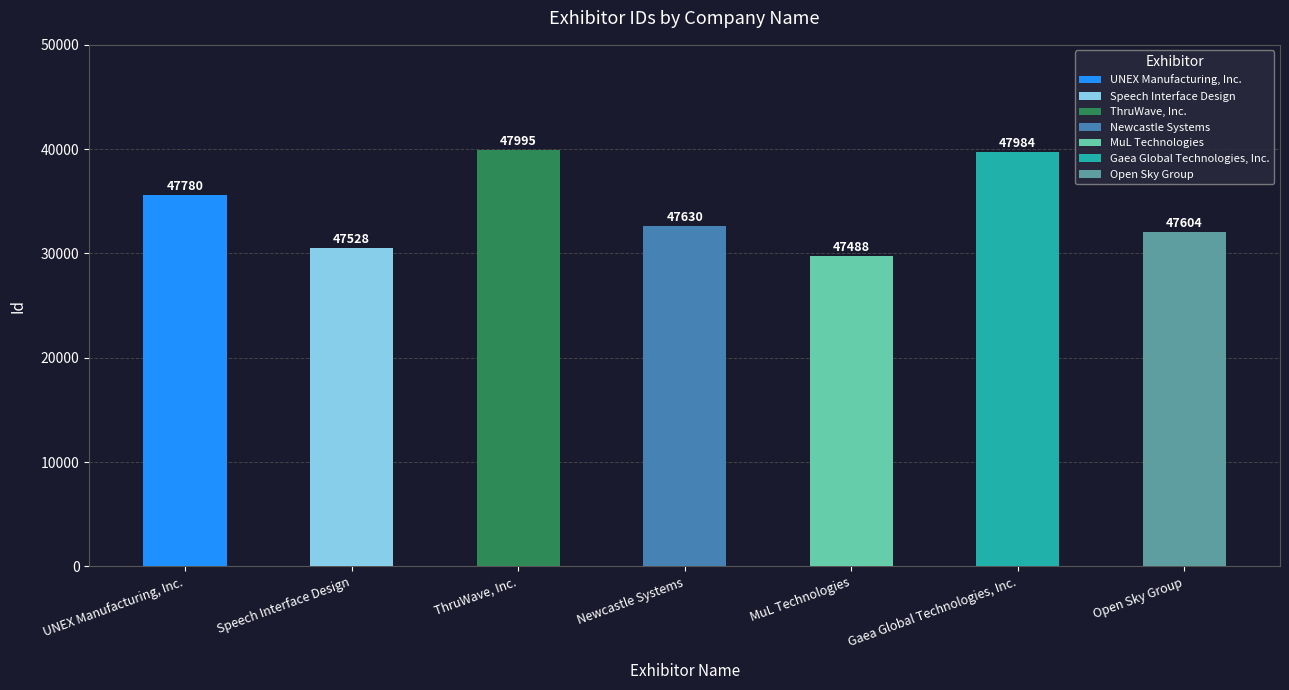

Does the chart contain any negative values?

No